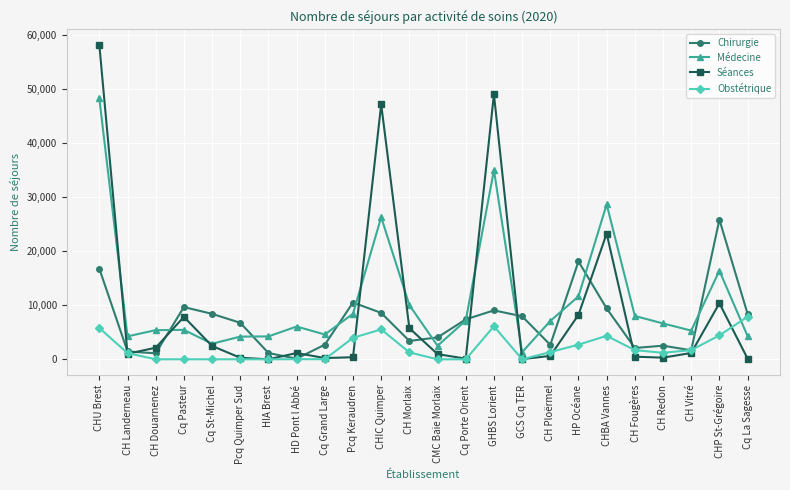

Where is the first local maximum for Séances?

Cq Pasteur